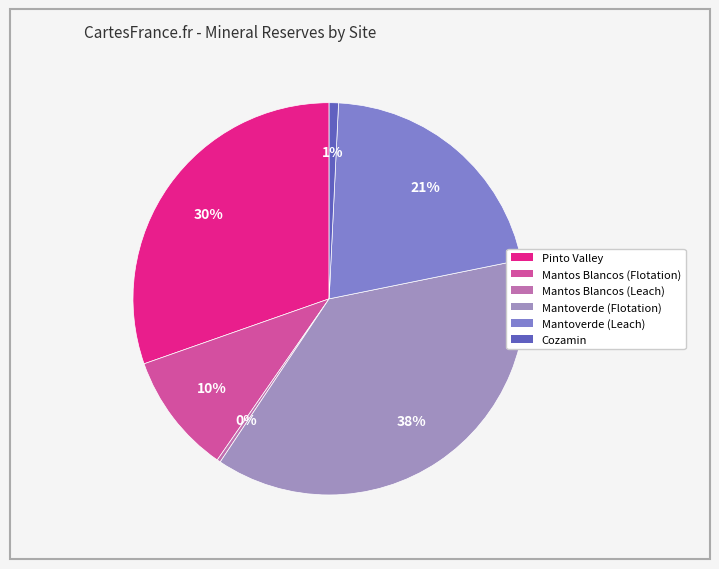

What is the smallest slice in the pie chart?

Mantos Blancos (Leach)